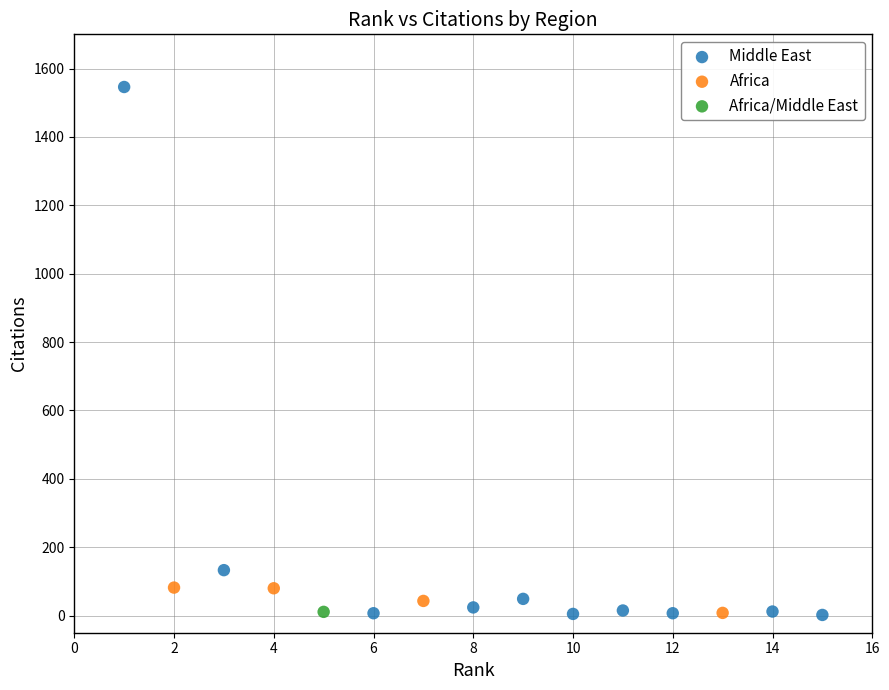

Which series reaches the maximum Y coordinate?

Middle East